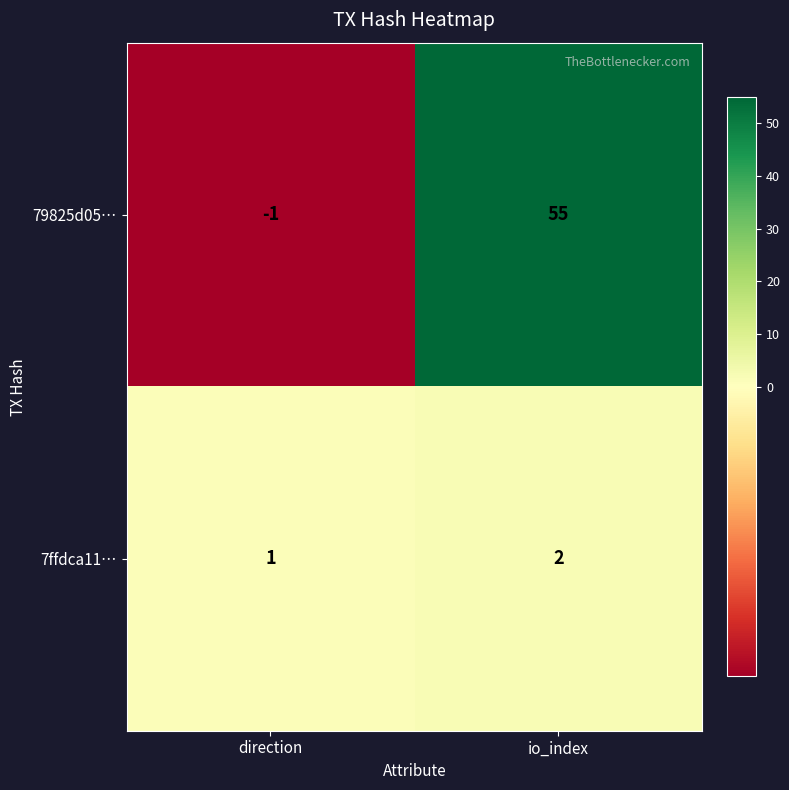

Reading right to left, list all the values displayed in this chart.

79825d05…: io_index=55	direction=-1
7ffdca11…: io_index=2	direction=1